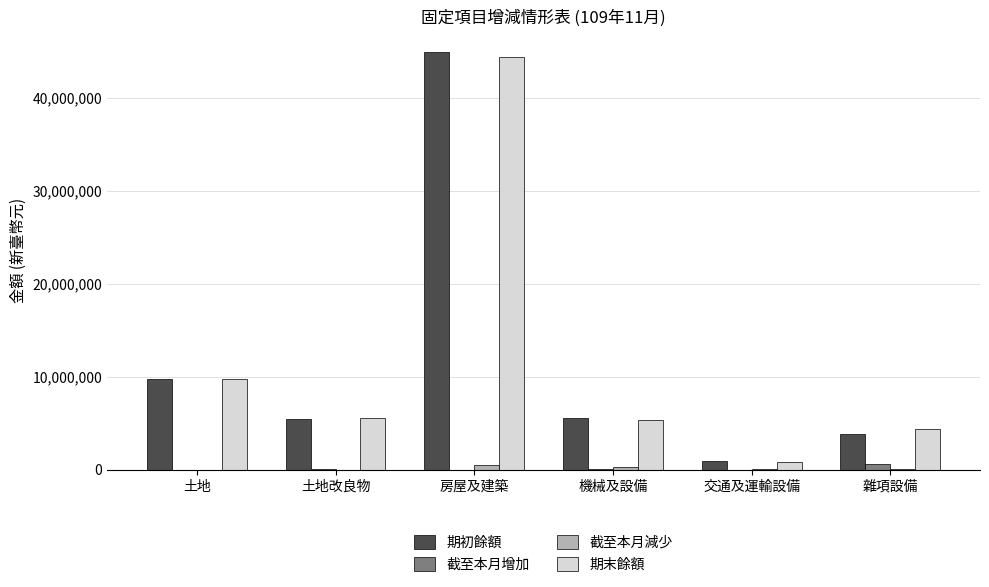

Which category has the highest value in the 期初餘額 series?

房屋及建築